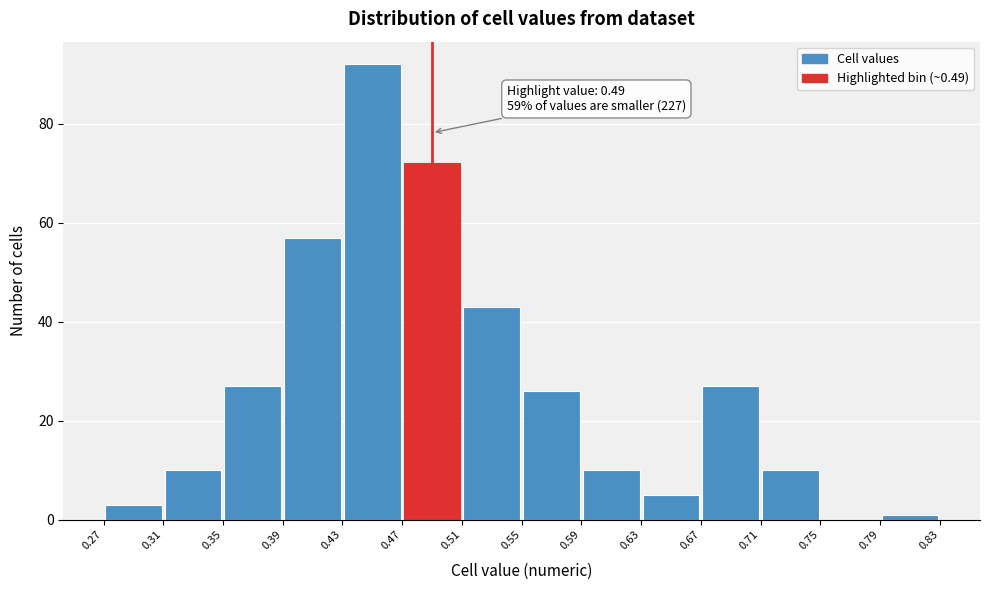

Over which range of the x-axis is the bar tallest?

0.43 to 0.47